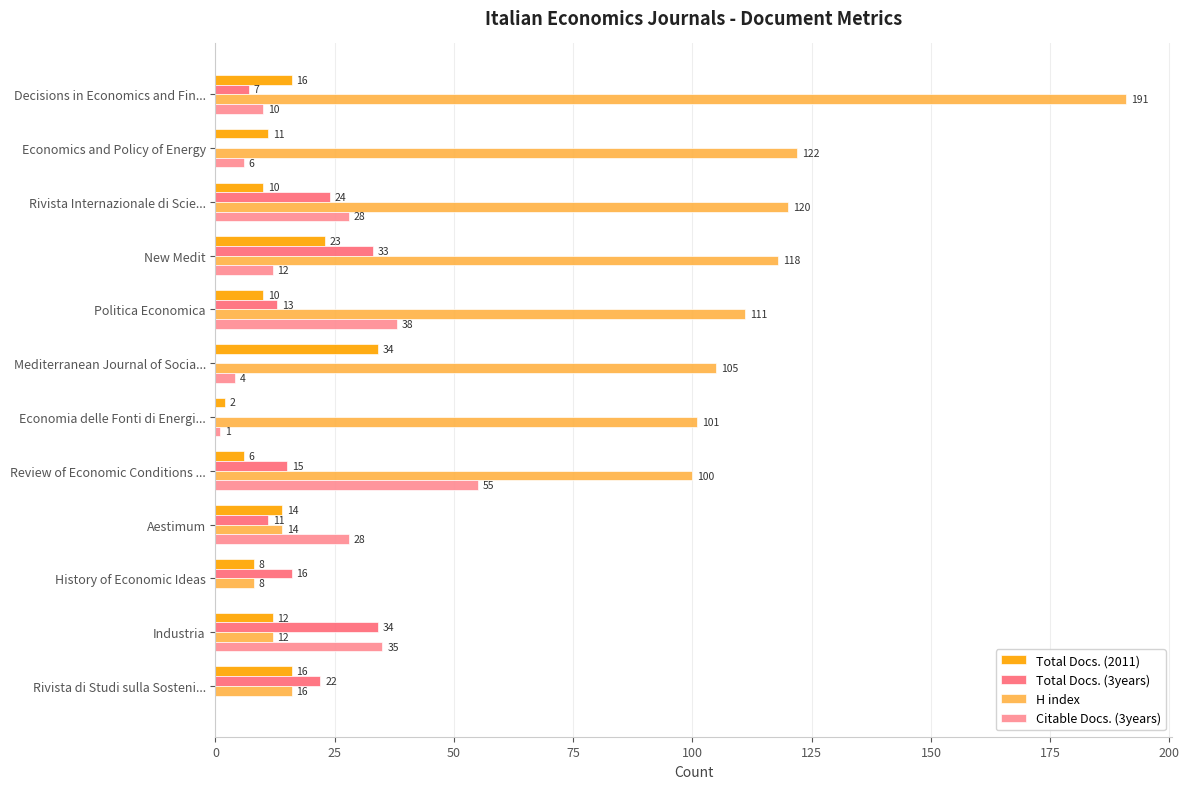

Which series changed the most between History of Economic Ideas and Industria?

Citable Docs. (3years)